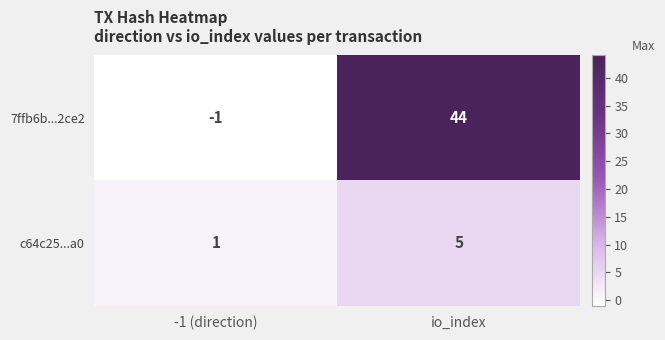

How many negative values does the 7ffb6b...2ce2 series have?

1